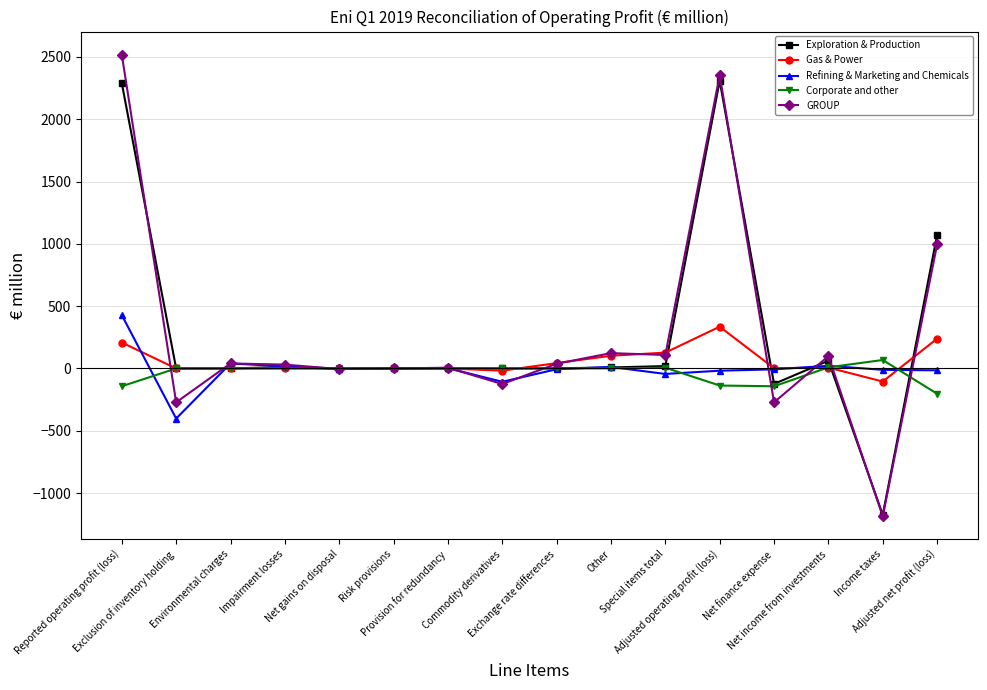

The value of Exploration & Production at Adjusted net profit (loss) is 1071. True or false?

True